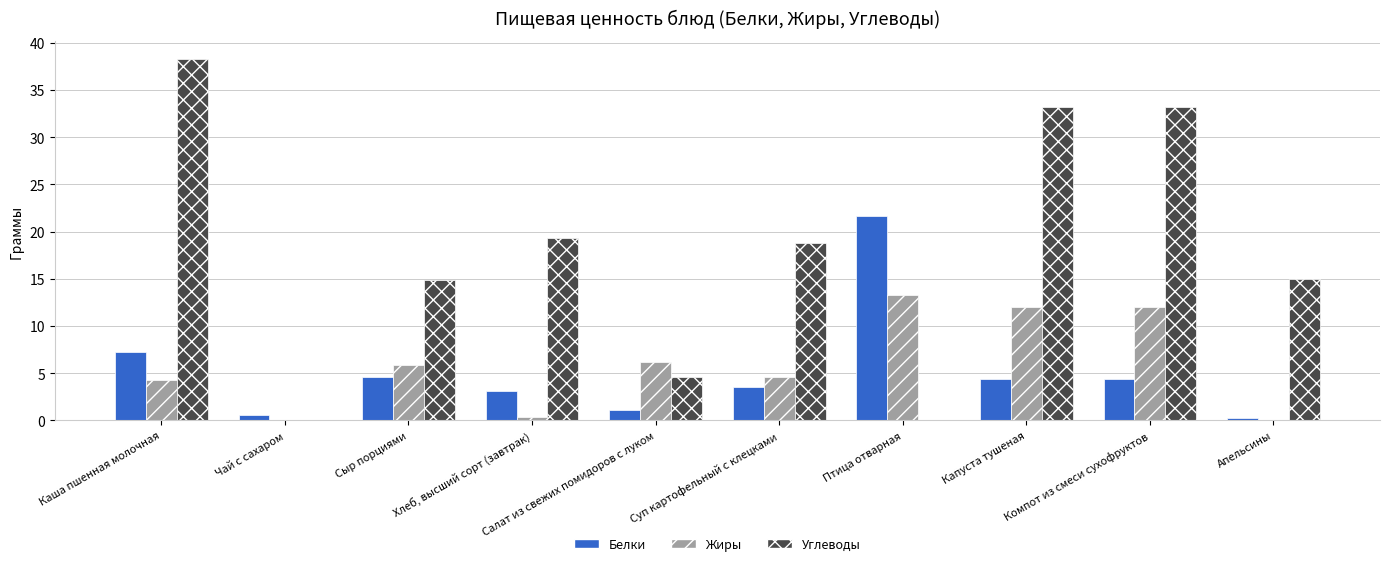

Read the Жиры value at Салат из свежих помидоров с луком.

6.2